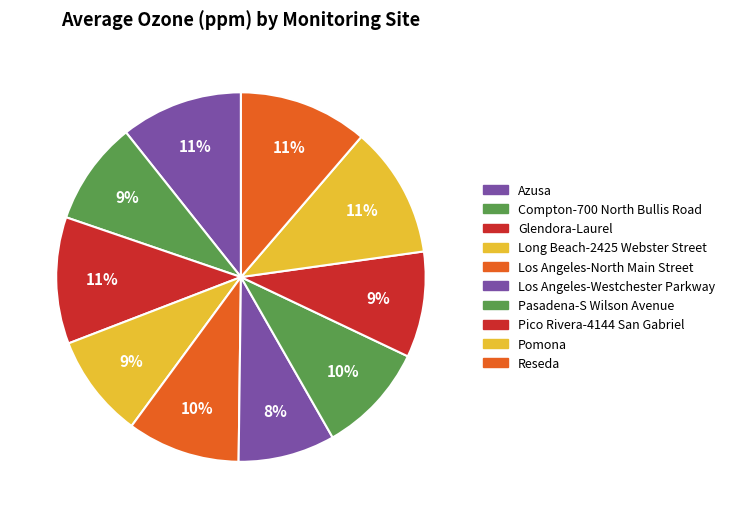

Is it true that Azusa is 3% of the pie?

False